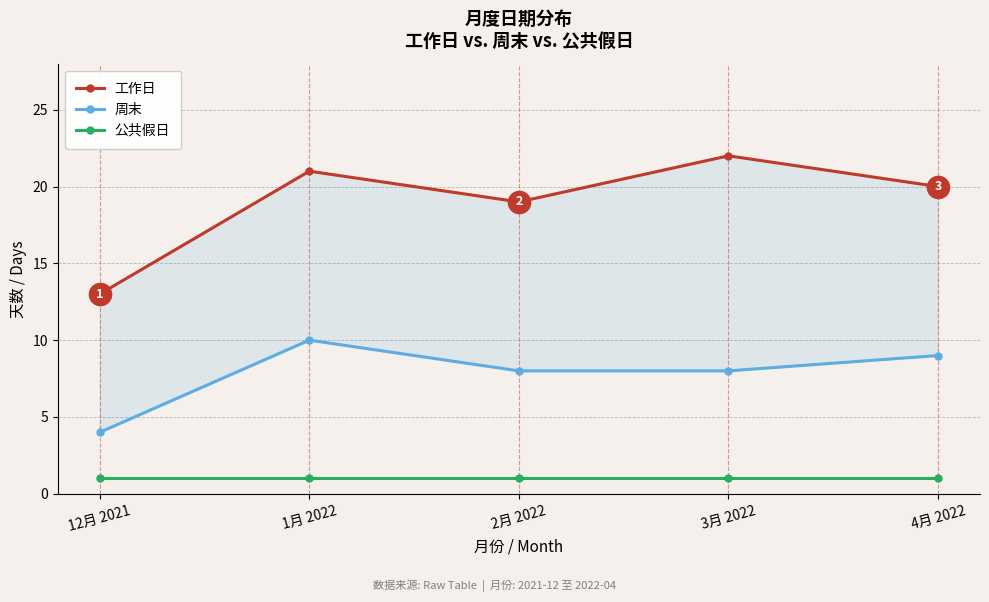

What are all the series names shown in the legend?

工作日, 周末, 公共假日